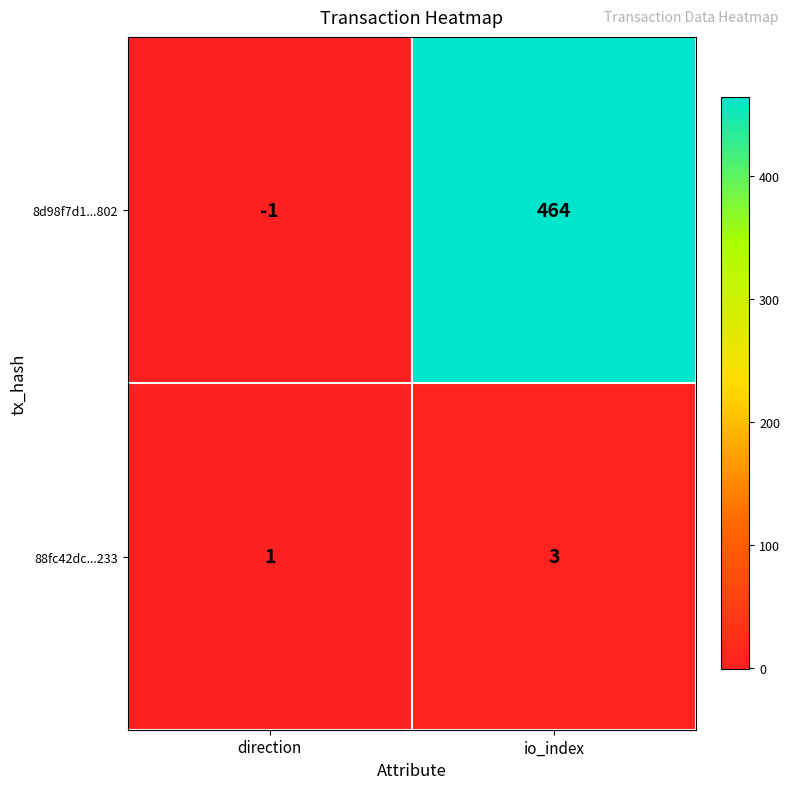

What is the sum of the 88fc42dc...233 values at direction and io_index?

4